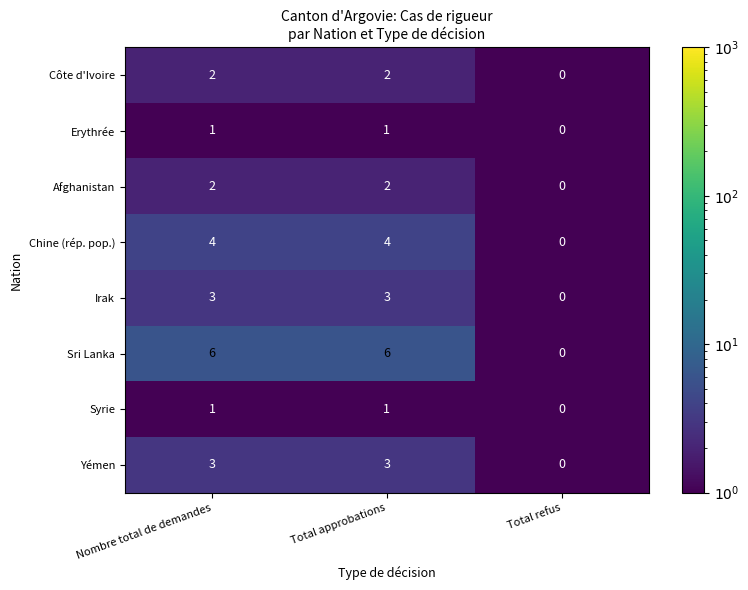

The value of Chine (rép. pop.) at Total approbations is 4. True or false?

True